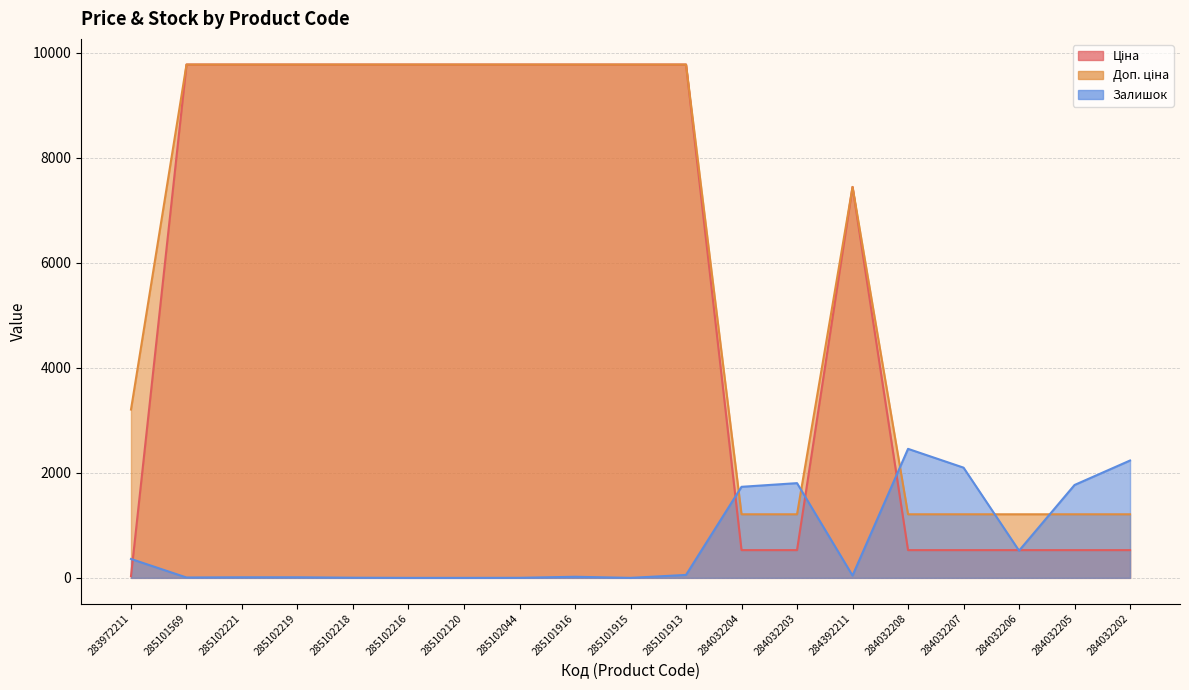

Where is the first local maximum for Залишок?

285101916